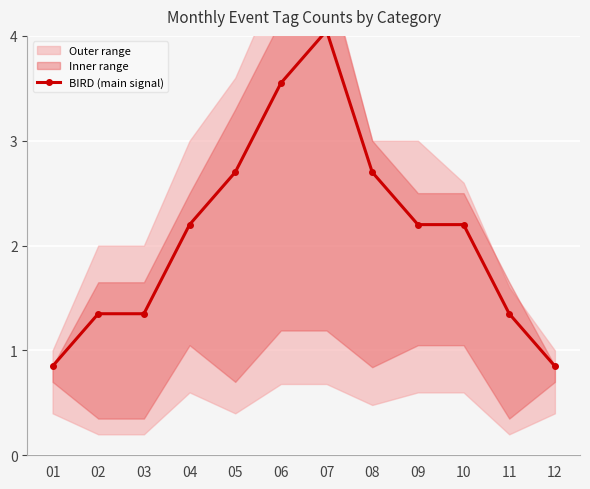

List the labels in order of value, smallest first.

01, 12, 02, 03, 11, 04, 09, 10, 05, 08, 06, 07